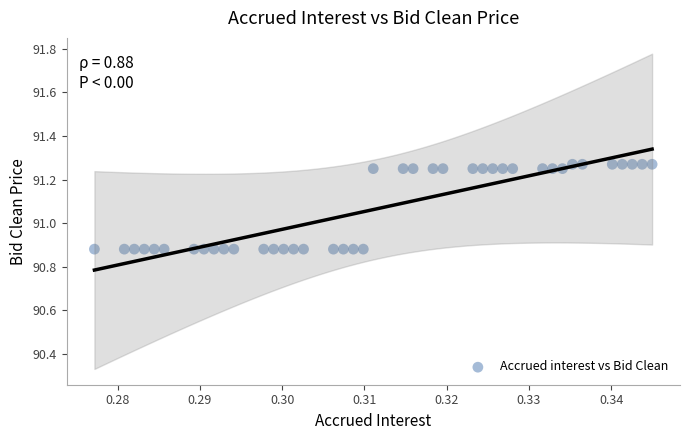

What is the range of Y values (max minus min)?

0.4